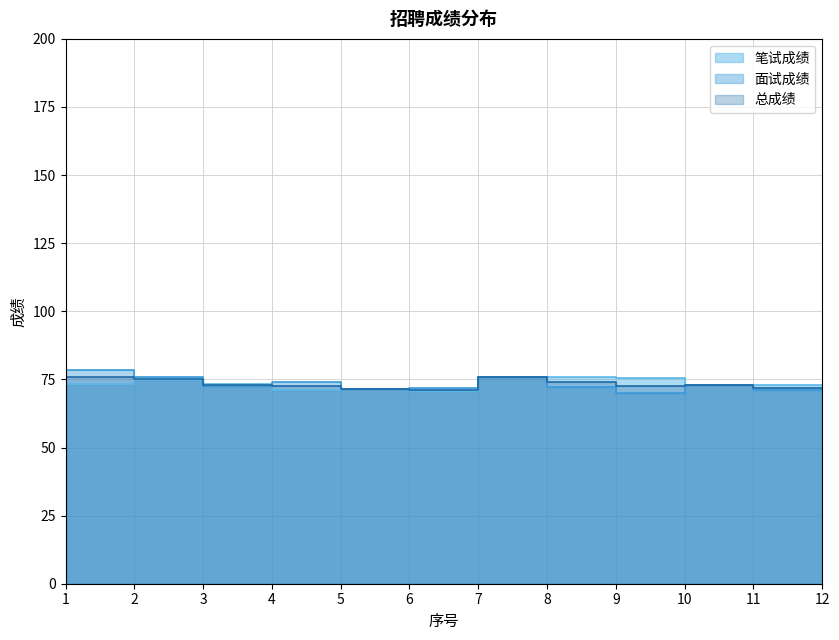

Reading left to right, what are all the values shown in this chart?

笔试成绩: 1=73.4	2=74.6	3=73.4	4=71.0	5=71.6	6=70.6	7=76.0	8=75.8	9=75.6	10=72.8	11=72.8	12=72.8
面试成绩: 1=78.6	2=76.1	3=72.7	4=74.0	5=71.5	6=72.0	7=75.9	8=72.3	9=69.9	10=72.8	11=71.2	12=70.4
总成绩: 1=76.0	2=75.3	3=73.0	4=72.5	5=71.5	6=71.3	7=76.0	8=74.0	9=72.8	10=72.8	11=72.0	12=71.6